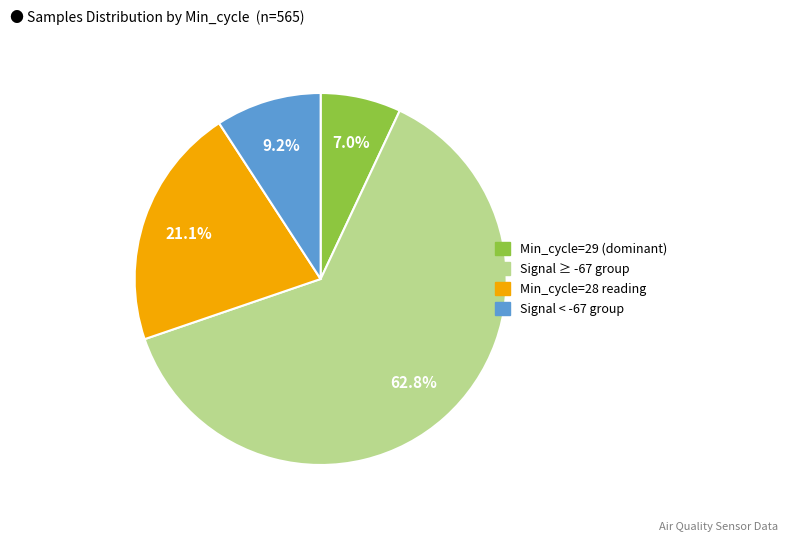

Does any single category account for the majority?

Yes